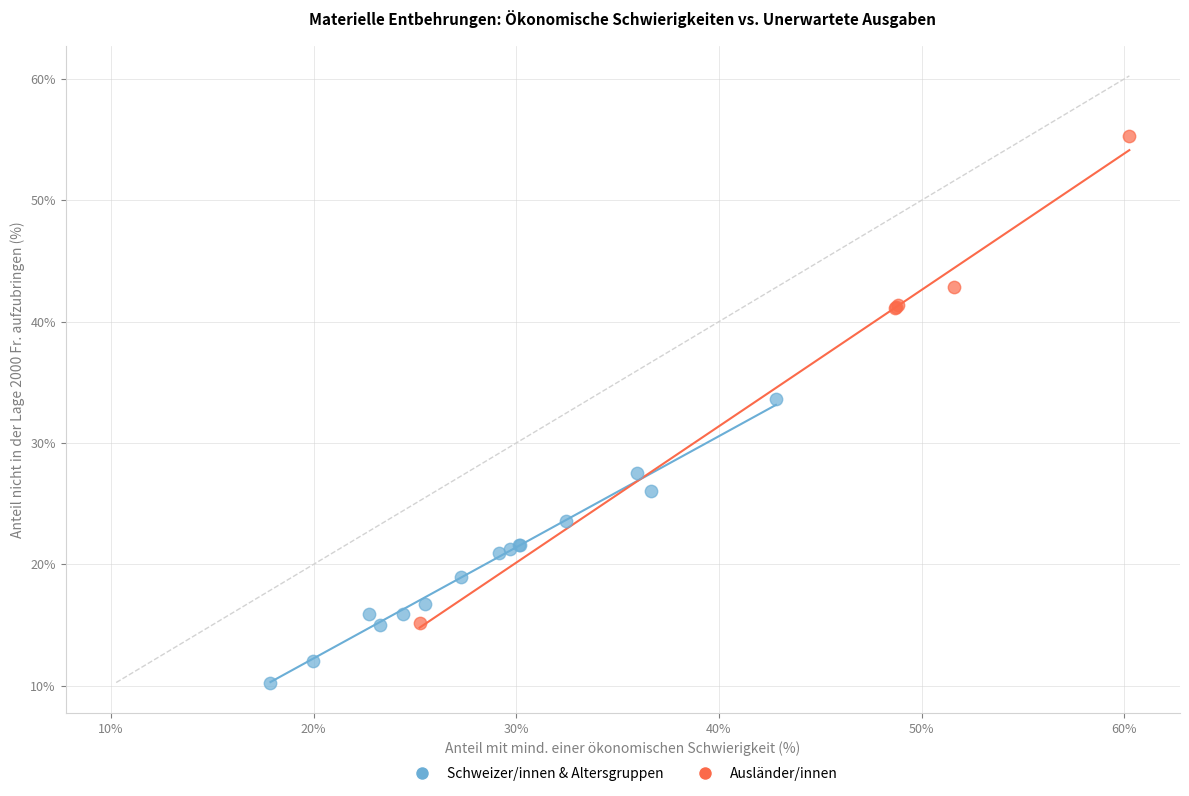

Which series reaches the maximum Y coordinate?

Ausländer/innen